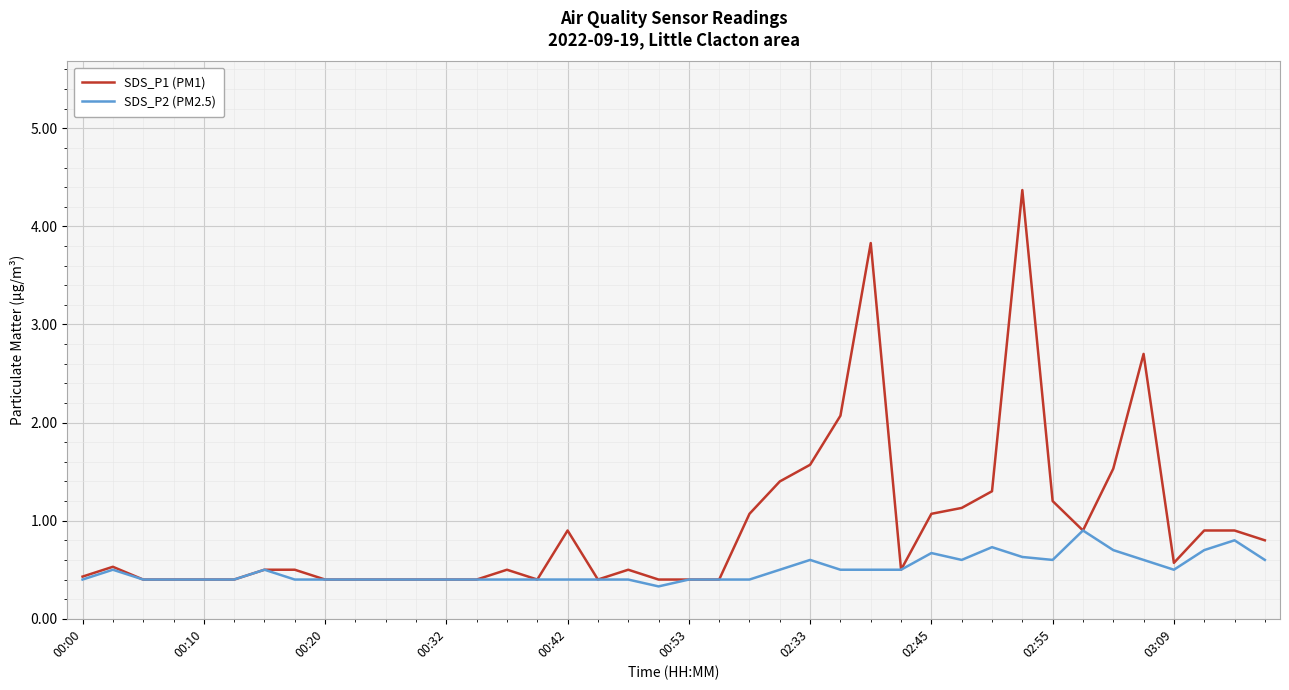

List the series in order of their peak value, highest first.

SDS_P1 (PM1), SDS_P2 (PM2.5)